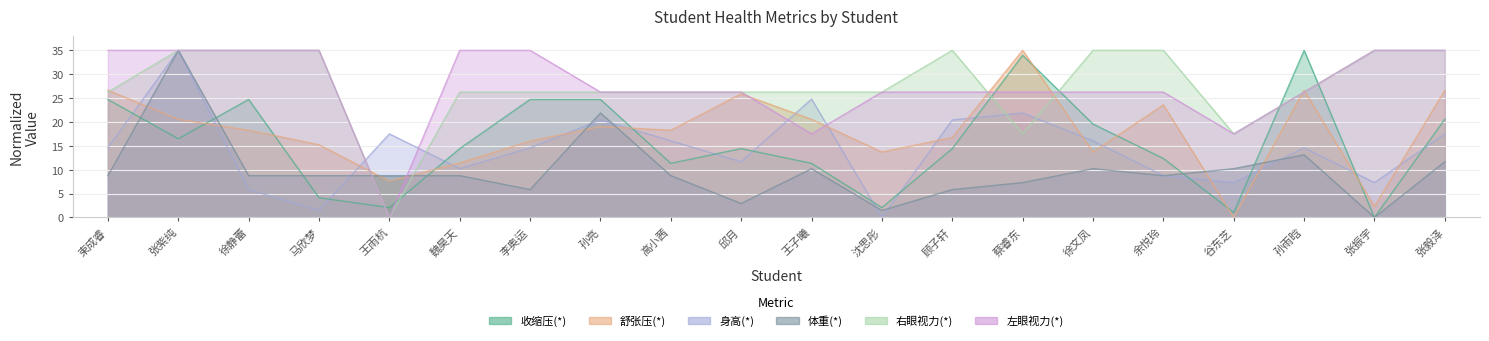

Rank the series by their maximum value, from lowest to highest.

收缩压(*), 舒张压(*), 身高(*), 体重(*), 右眼视力(*), 左眼视力(*)